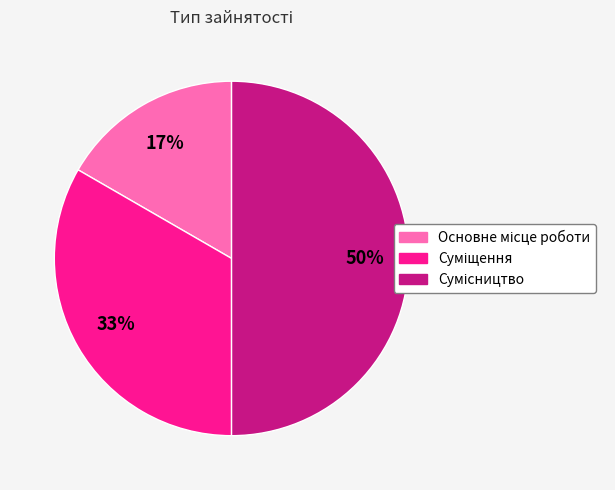

To the nearest percent, what is the difference between the largest and smallest slice percentages?

33%